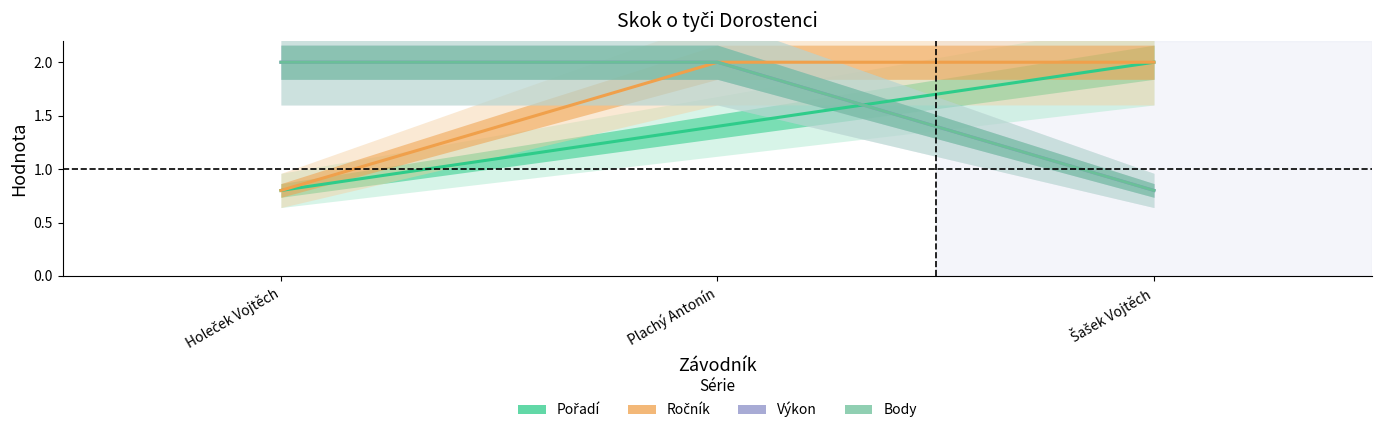

What is the total value across all series at Holeček Vojtěch?

5.6